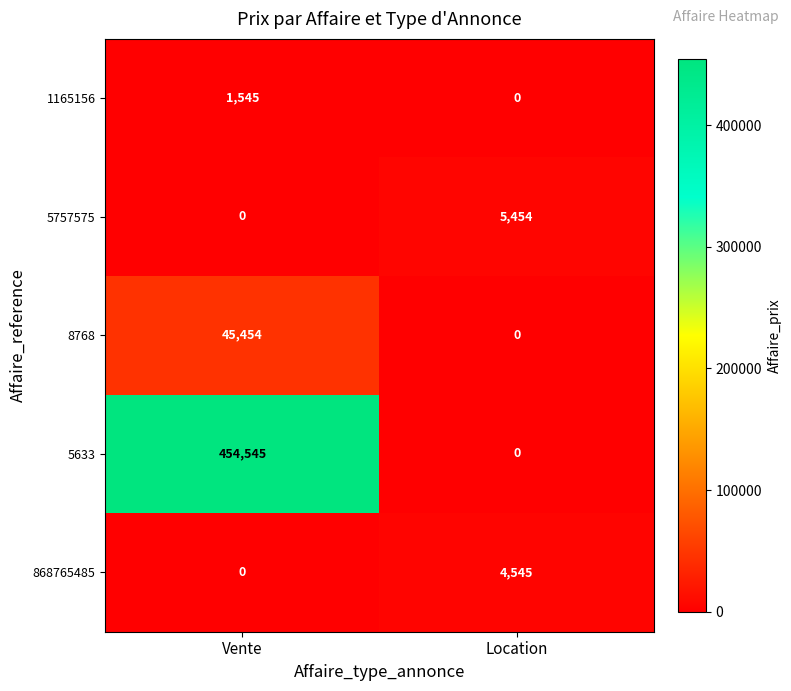

Reading left to right, list all the values displayed in this chart.

1165156: 1545	0
5757575: 0	5454
8768: 45454	0
5633: 454545	0
868765485: 0	4545